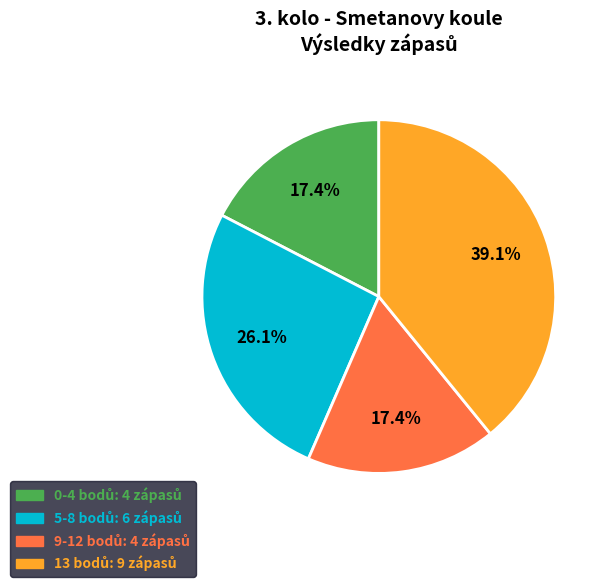

Does any single category account for the majority?

No